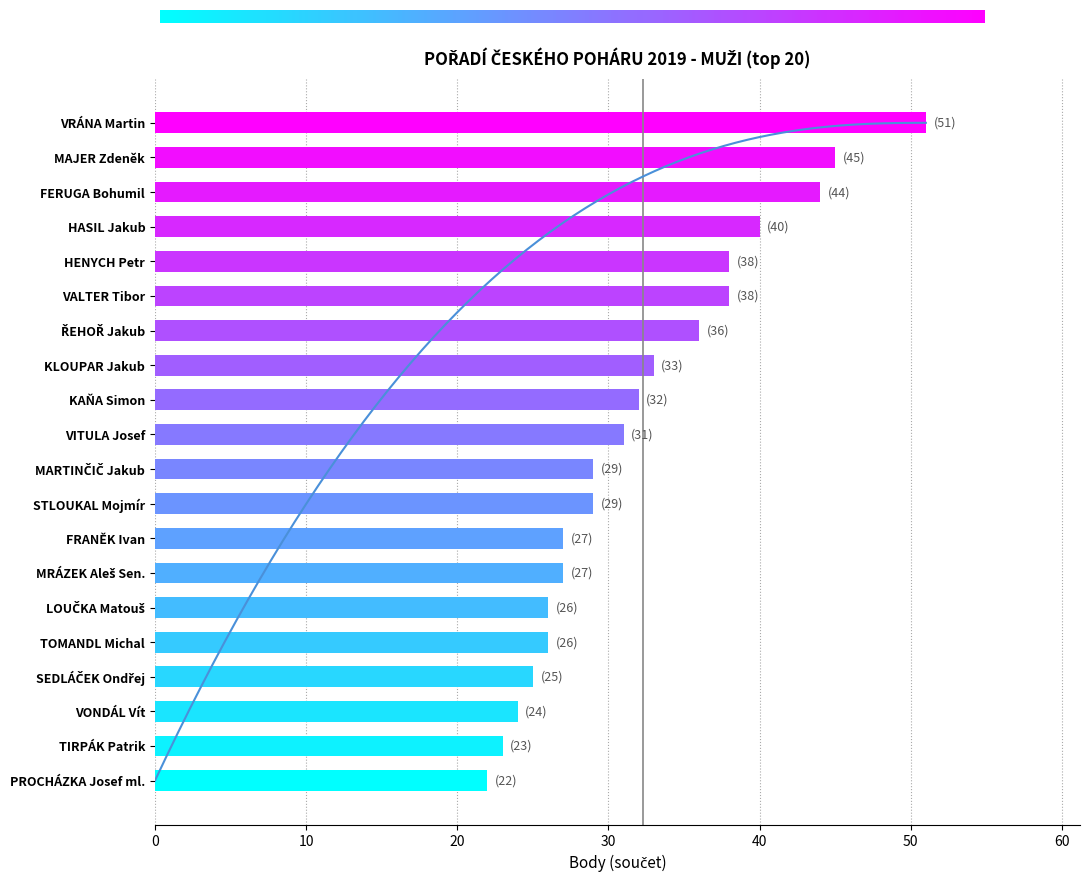

Which has a higher value, KAŇA Simon or VALTER Tibor?

VALTER Tibor